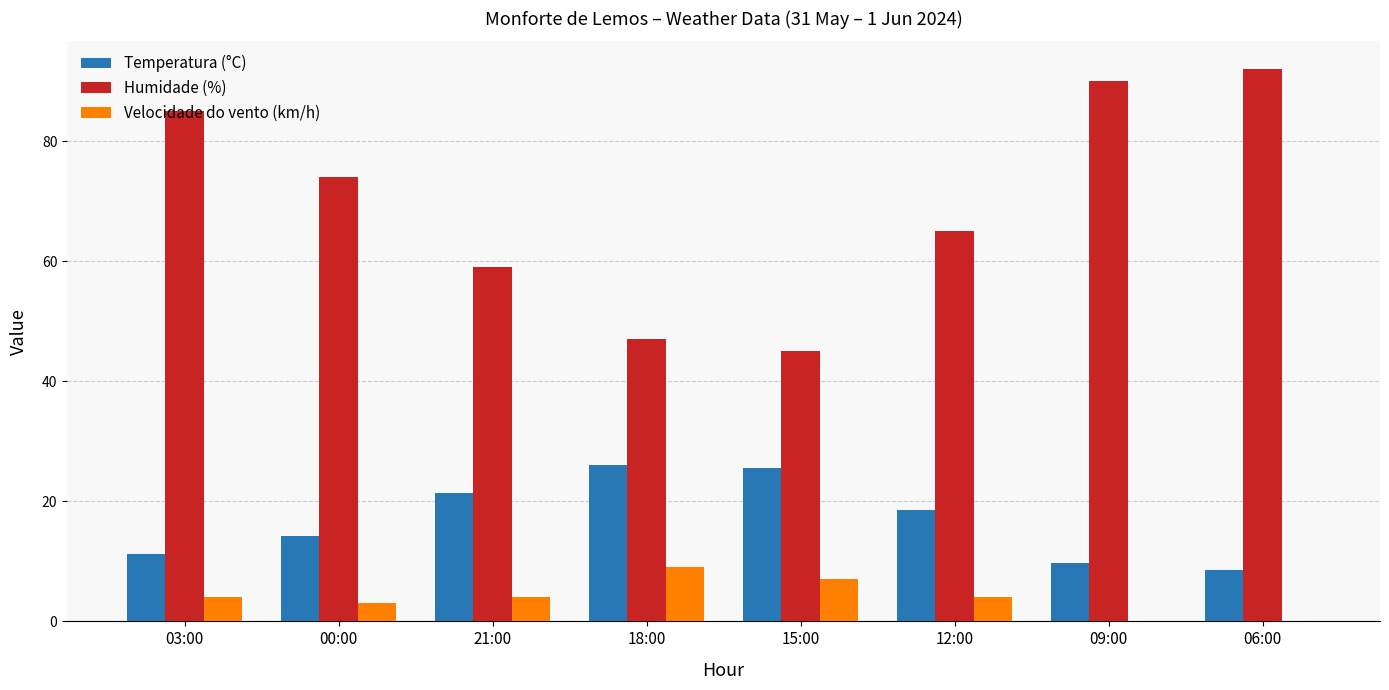

What is the average value of the Humidade (%) series?

69.6